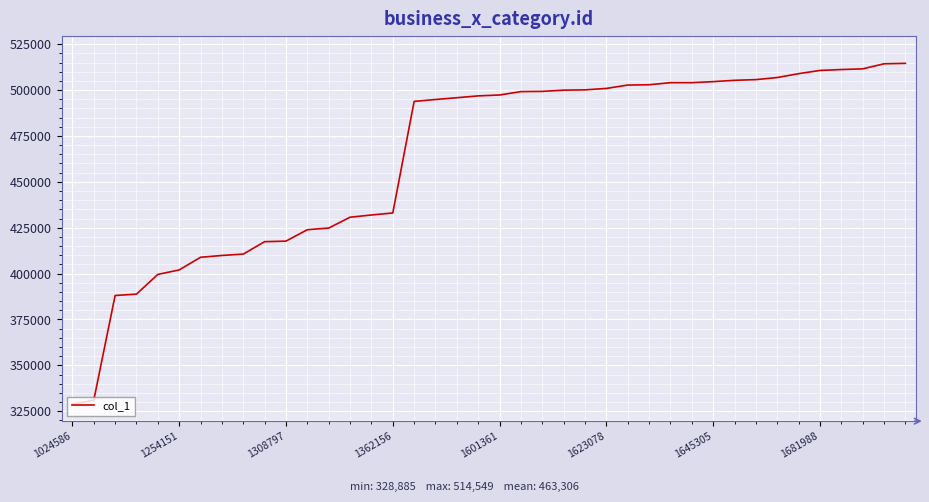

How many values are below 497304?

20